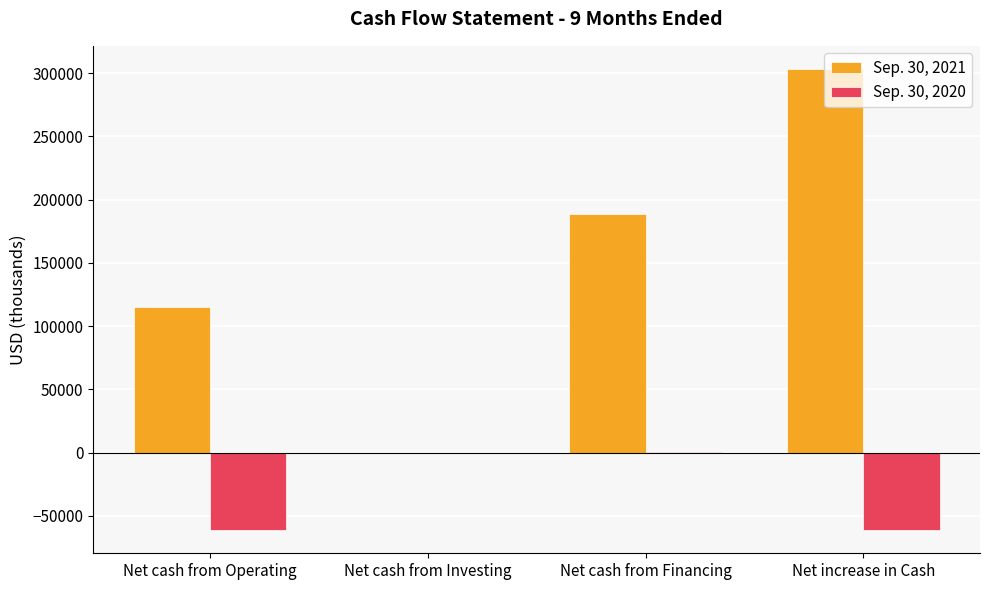

Are the bars horizontal?

No